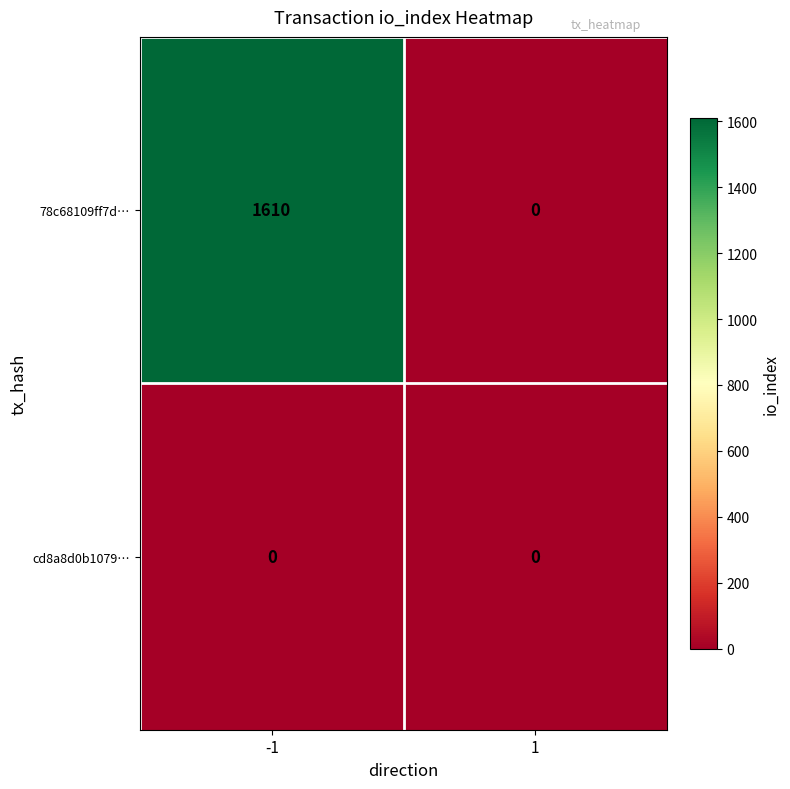

The 78c68109ff7d… series shows 1610 at -1. True or false?

True